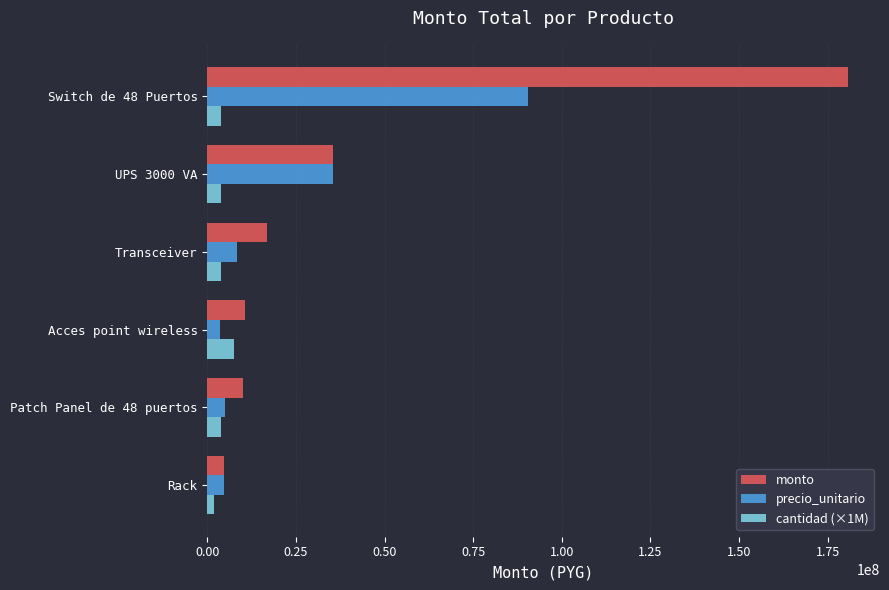

List the series in order of their peak value, lowest first.

cantidad (×1M), precio_unitario, monto